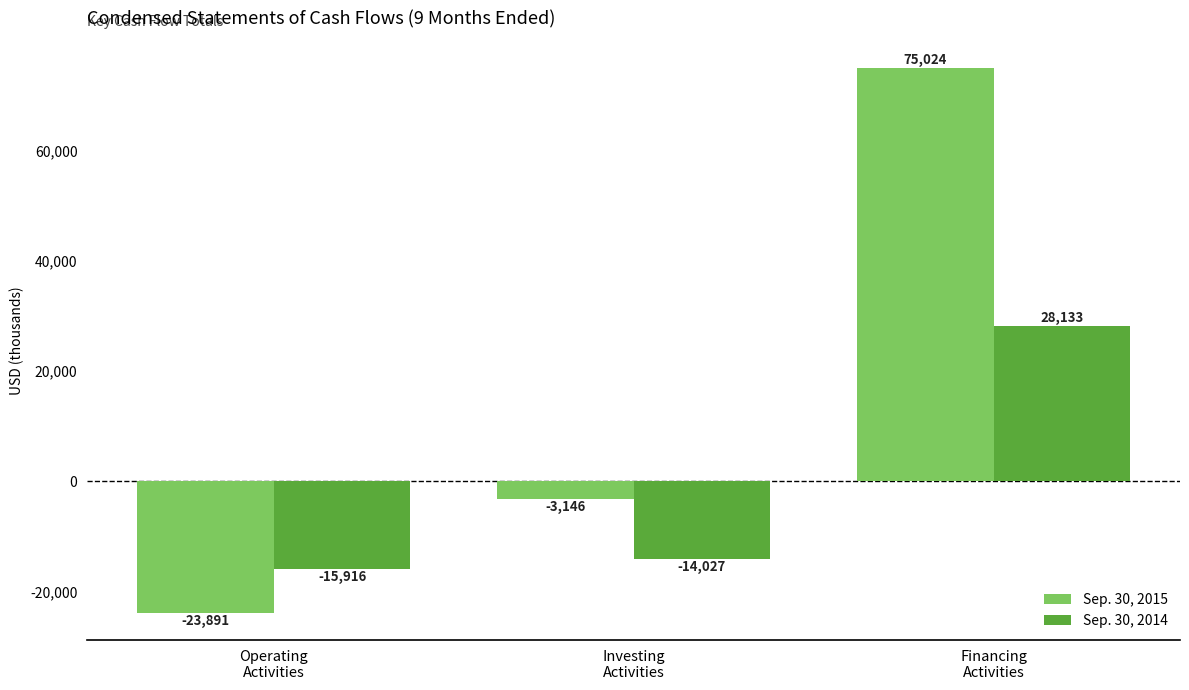

What is the spread (max minus min) of values at Investing
Activities?

10881